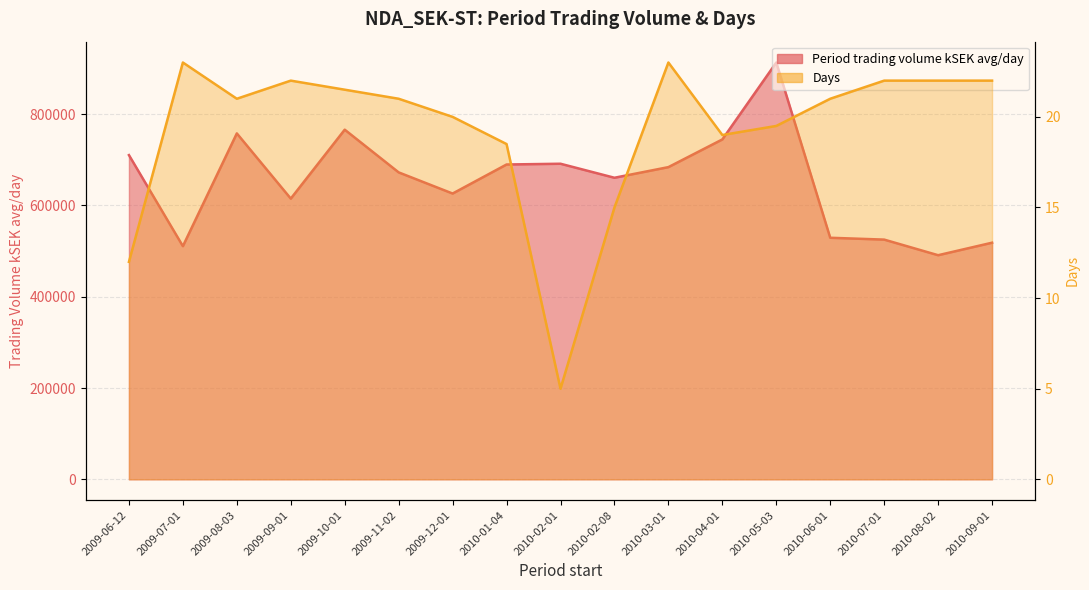

True or false: Days and Period trading volume kSEK avg/day cross at least once.

False